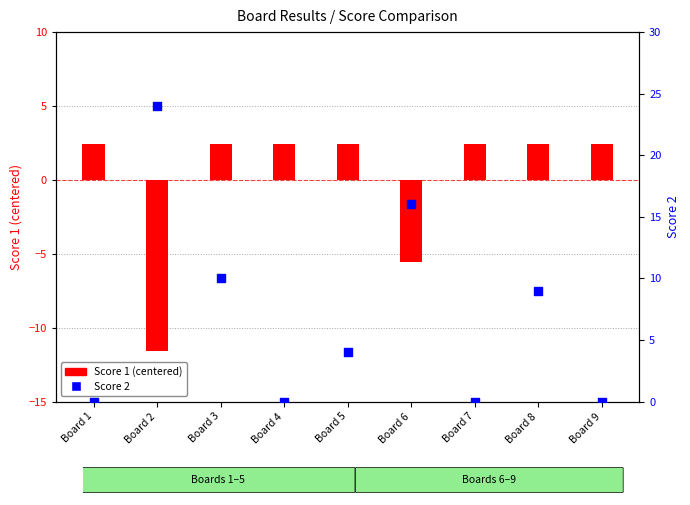

At how many categories does at least one series exceed 11?

2